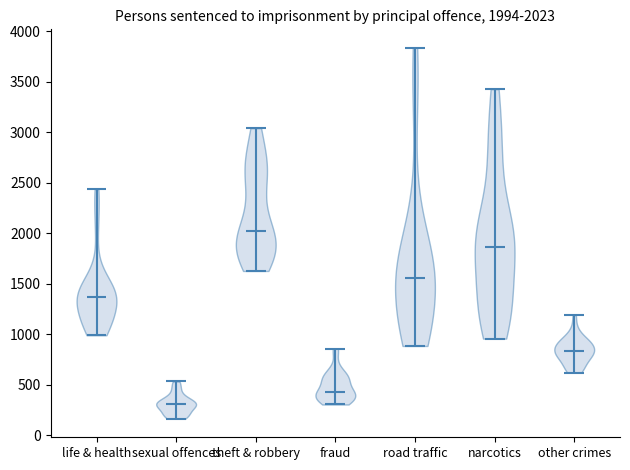

Which violin has the lowest median line?

sexual offences